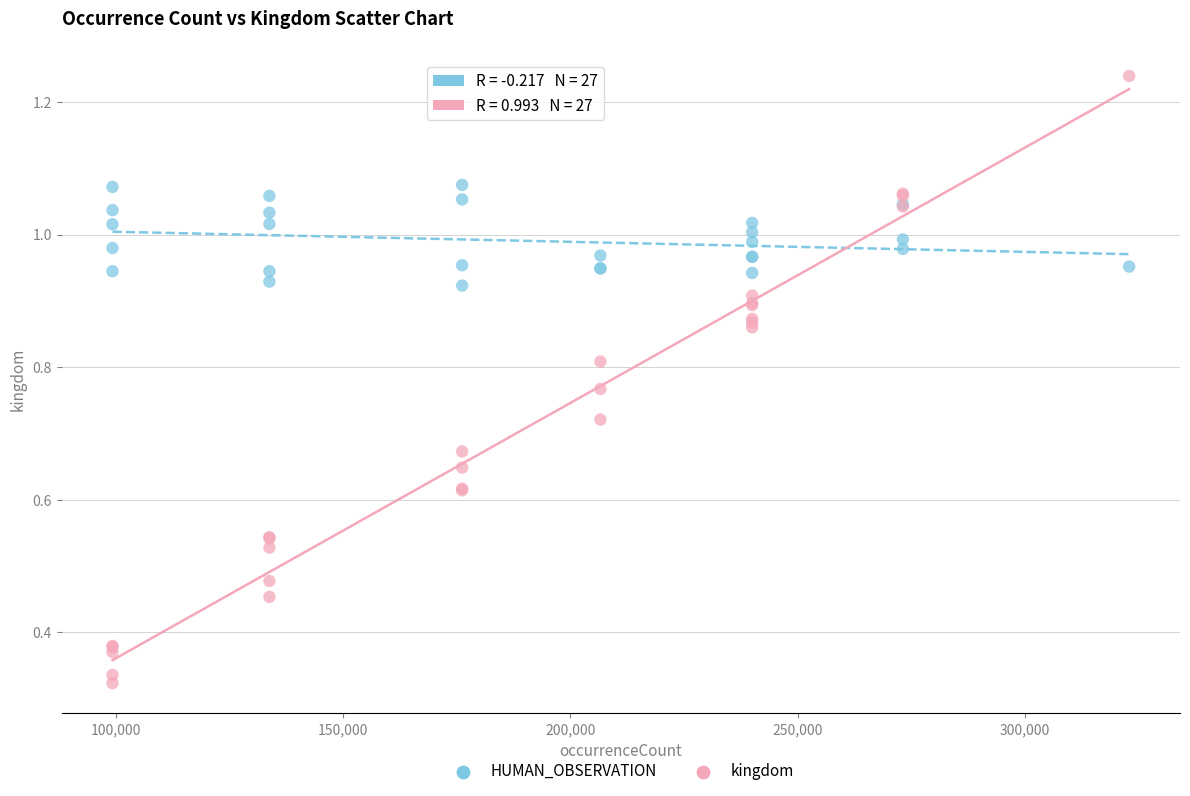

What are all the series names shown in the legend?

HUMAN_OBSERVATION, kingdom